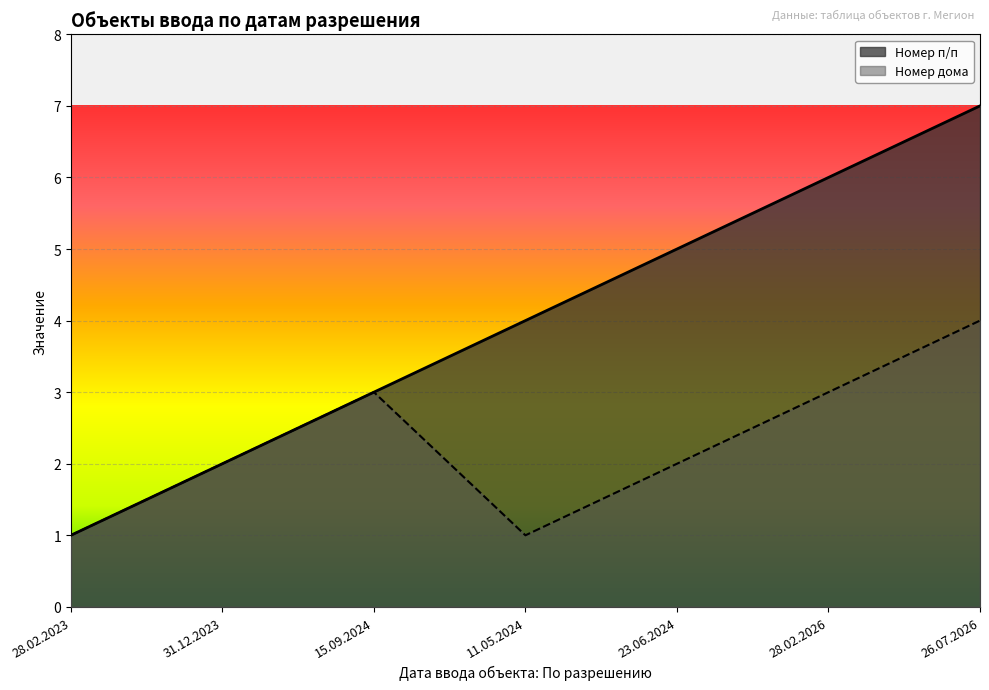

True or false: Номер дома has more than 0 interior local peaks.

True